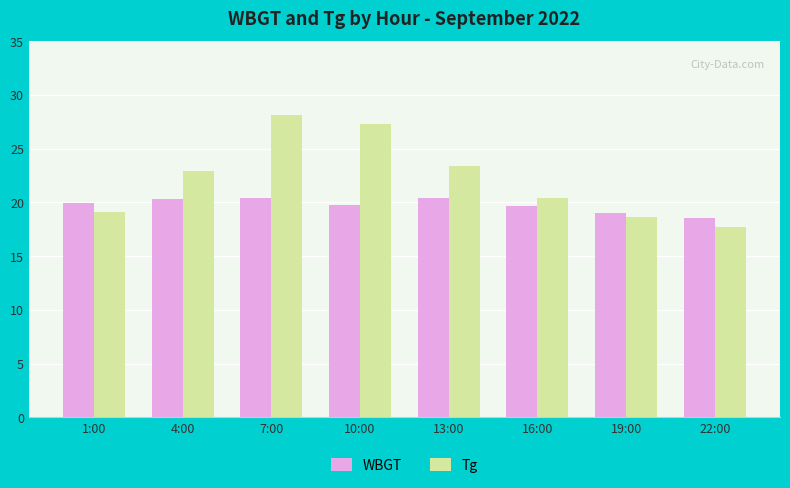

The value of Tg at 16:00 is 20.4. True or false?

True